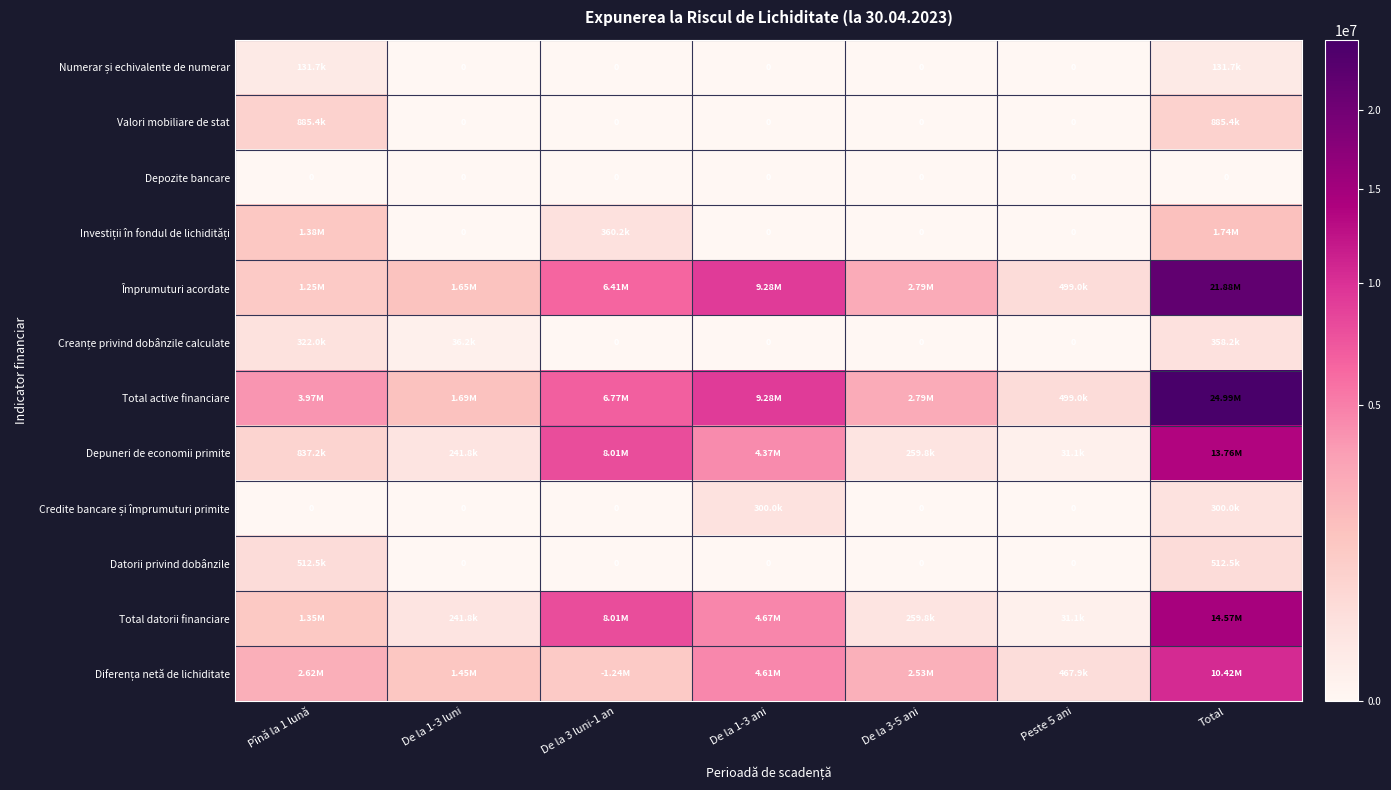

Which series has the largest total across all categories?

Total active financiare